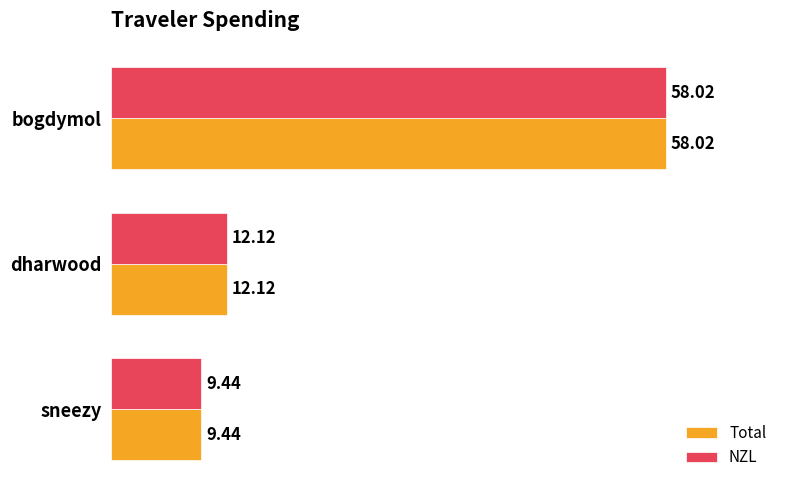

How many distinct data groups are displayed?

2